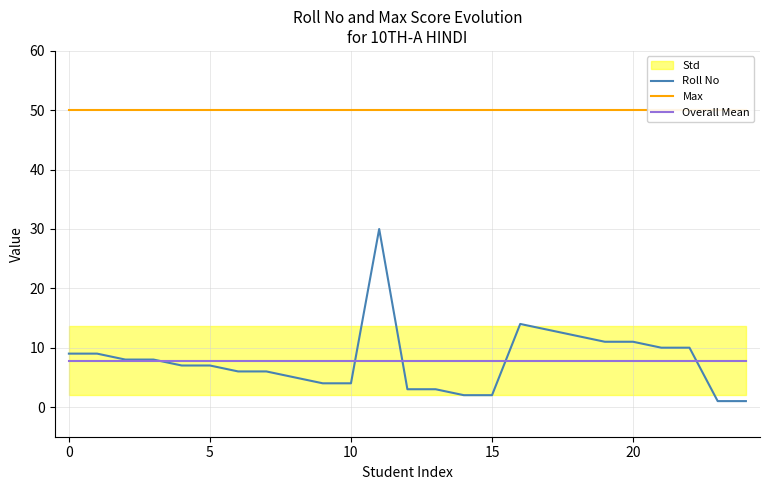

What is the minimum value for Overall Mean?

7.8